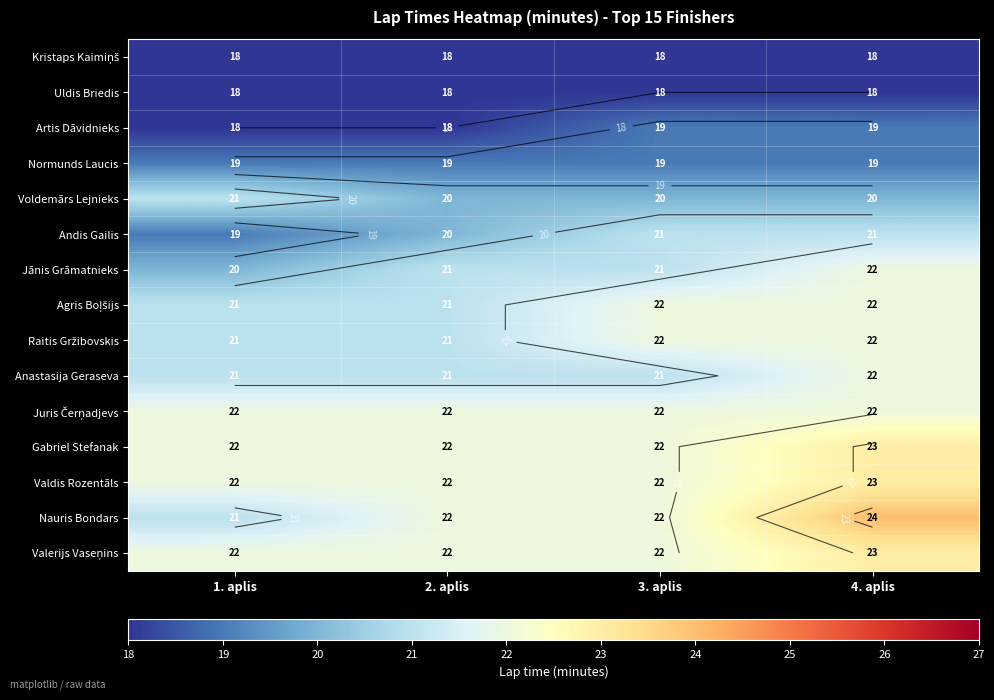

At which label does Normunds Laucis reach its minimum?

1. aplis